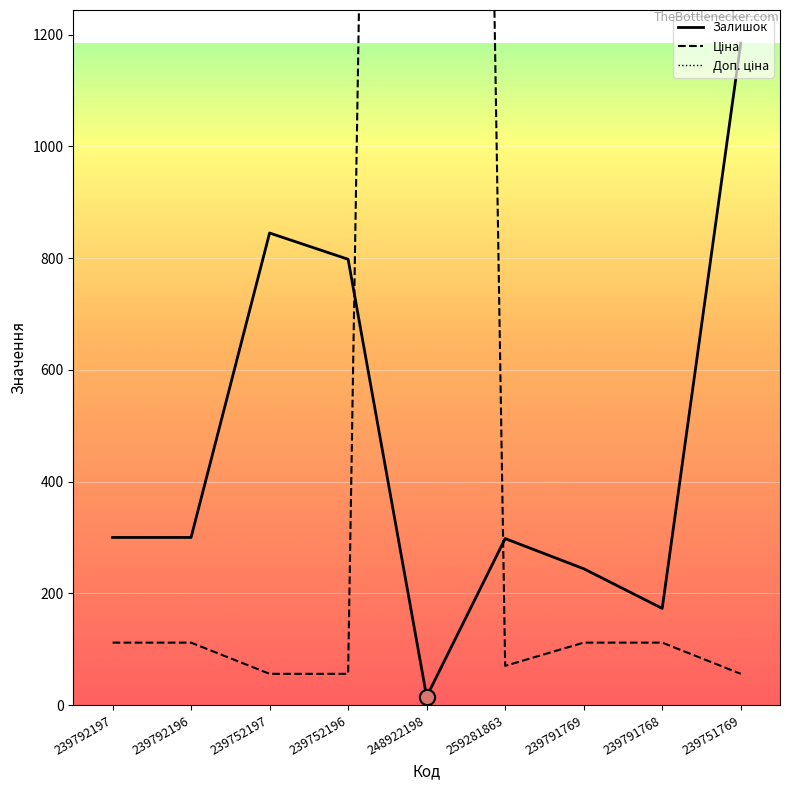

At how many categories does at least one series exceed 2217?

9